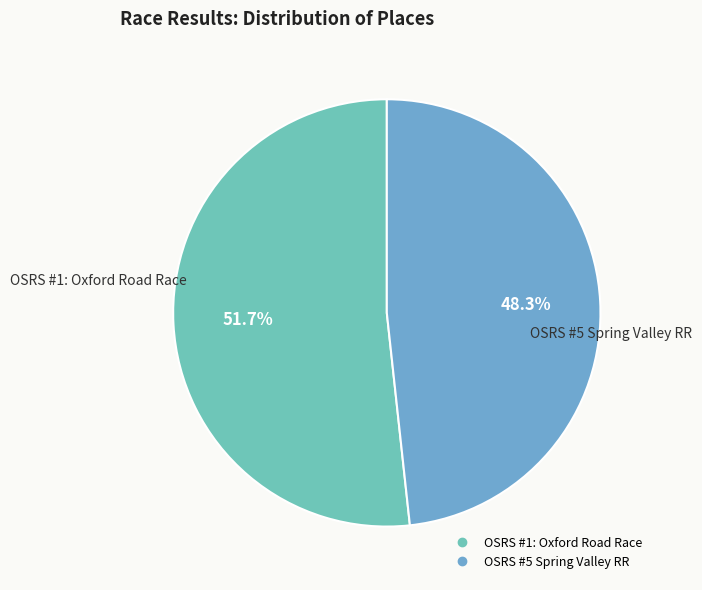

Count the number of slices in the pie.

2